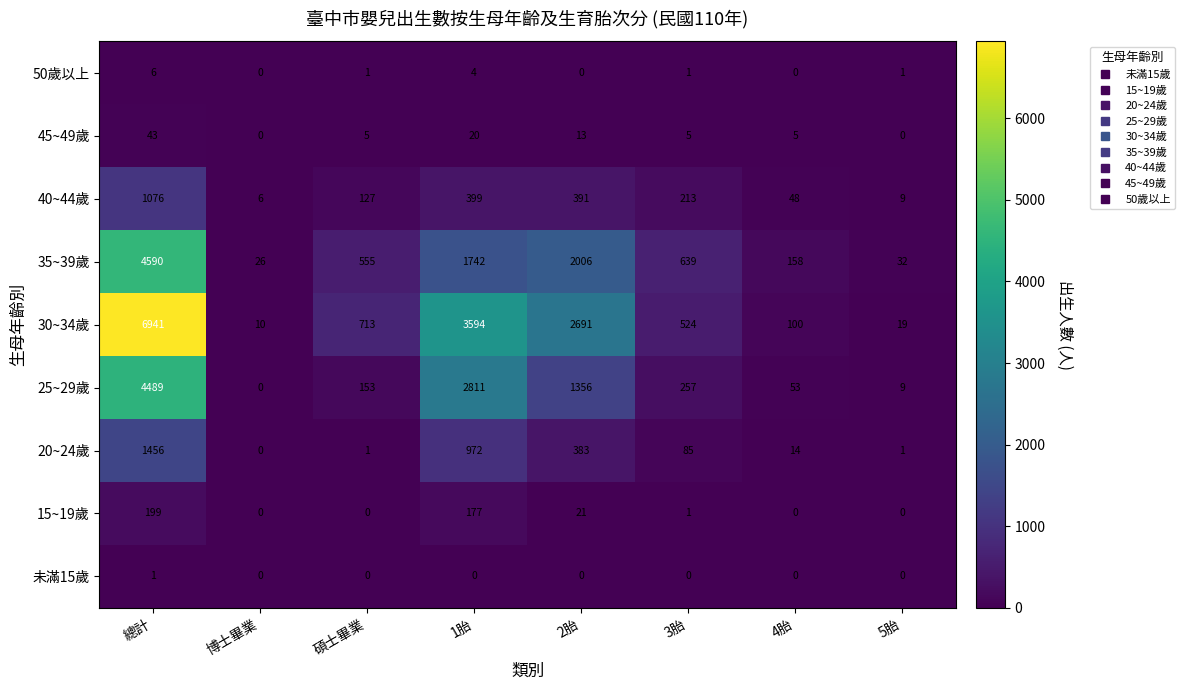

What is the difference between the maximum and minimum values in the 45~49歲 series?

43